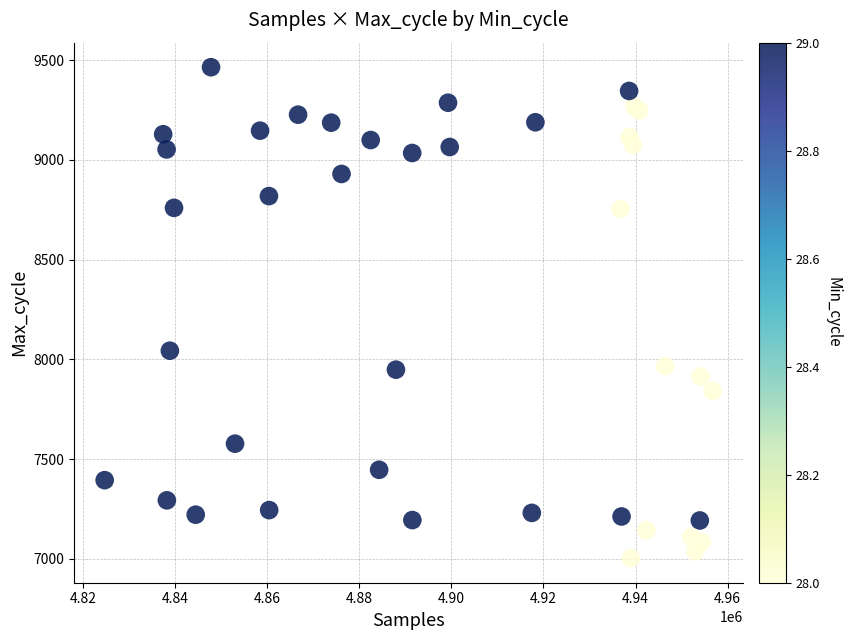

What Y value in the scatter plot is closest to 8233?

8043